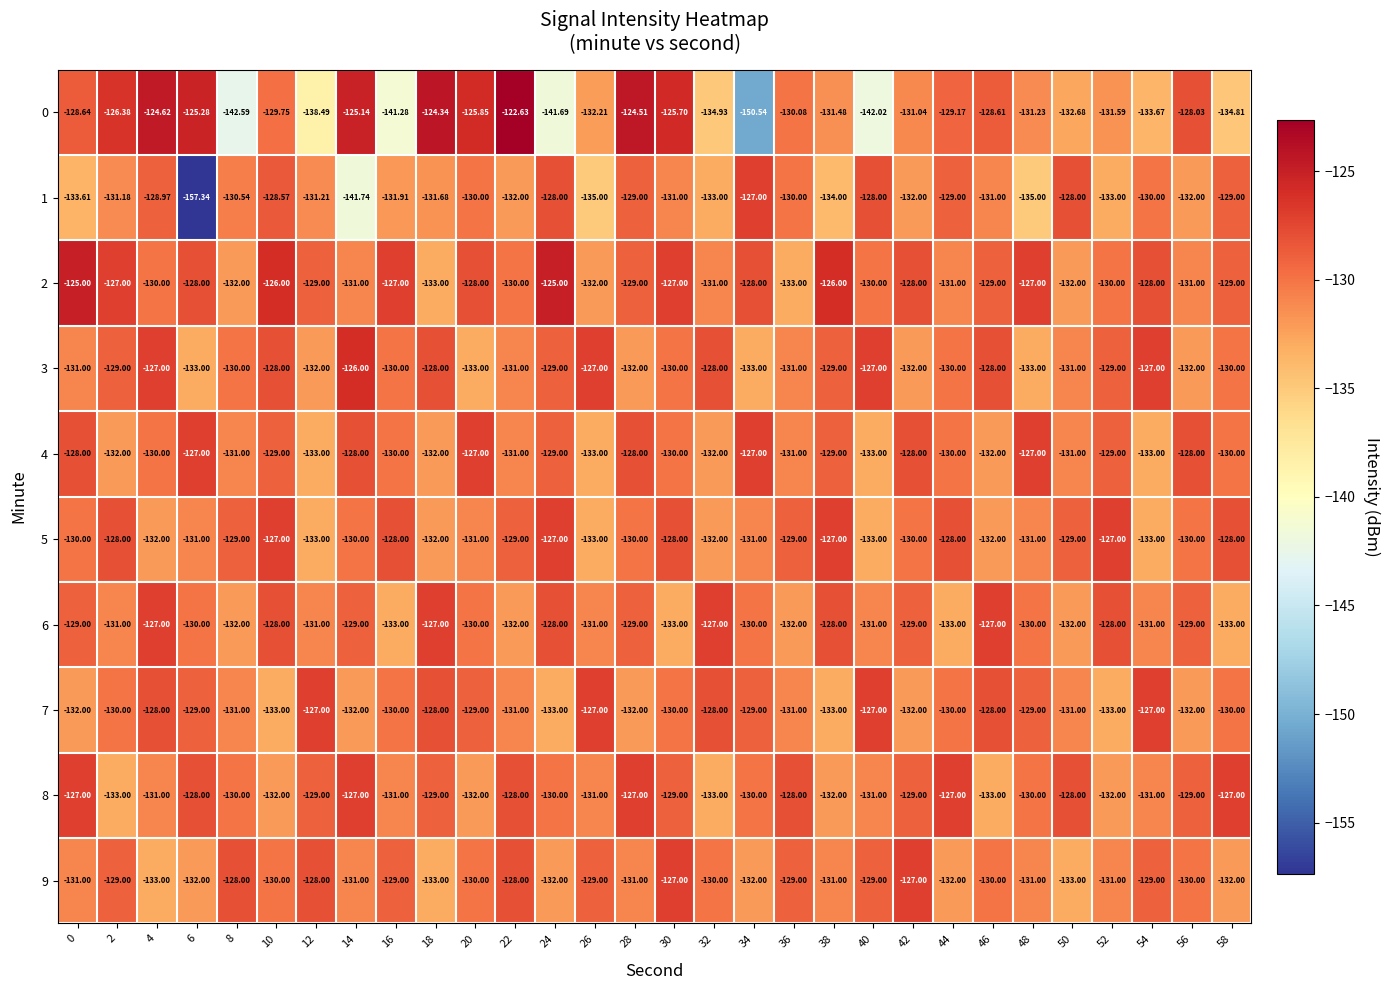

How many values in the 5 series are below -130?

12